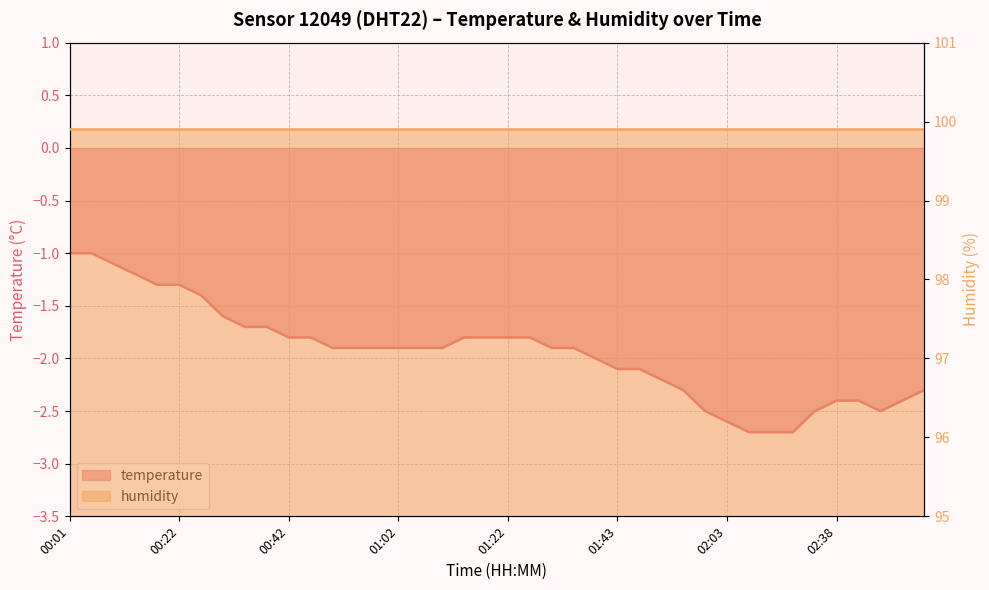

The chart shows a value of -1.1 at 00:30. True or false?

False